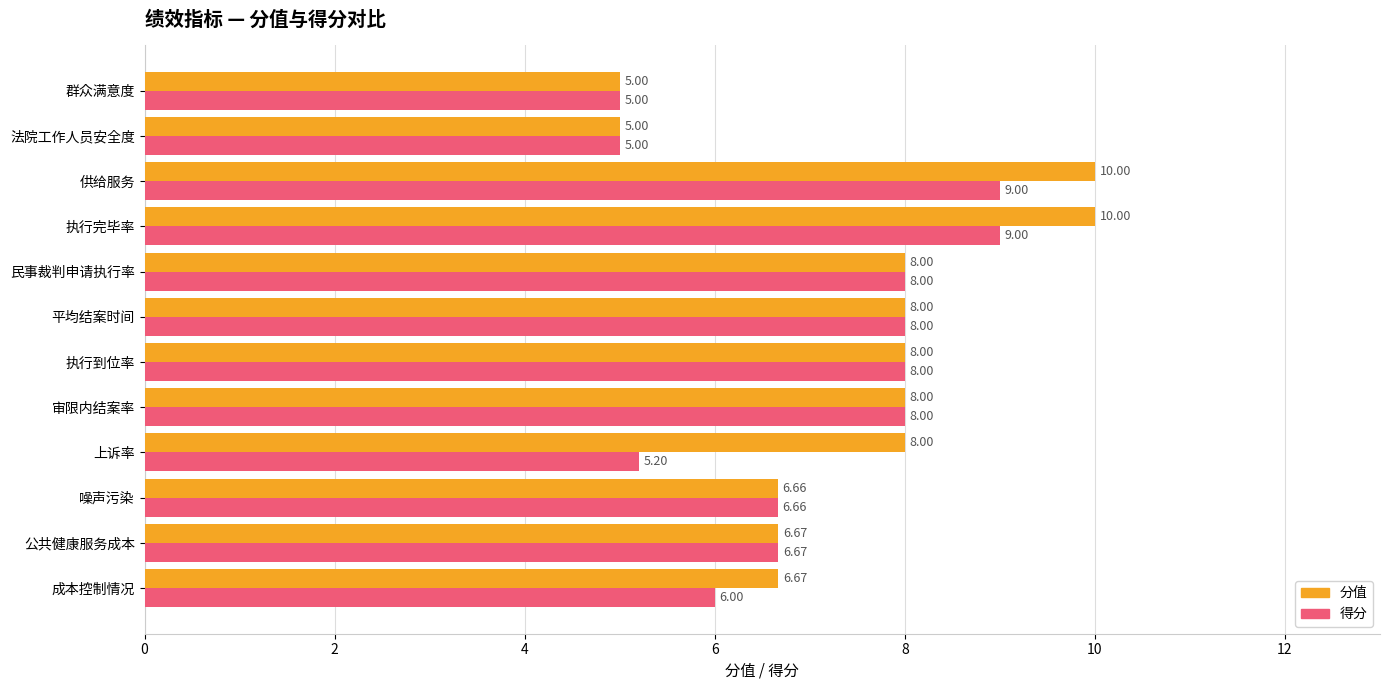

Is the value of 得分 at 噪声污染 greater than the value of 分值 at 执行完毕率?

No